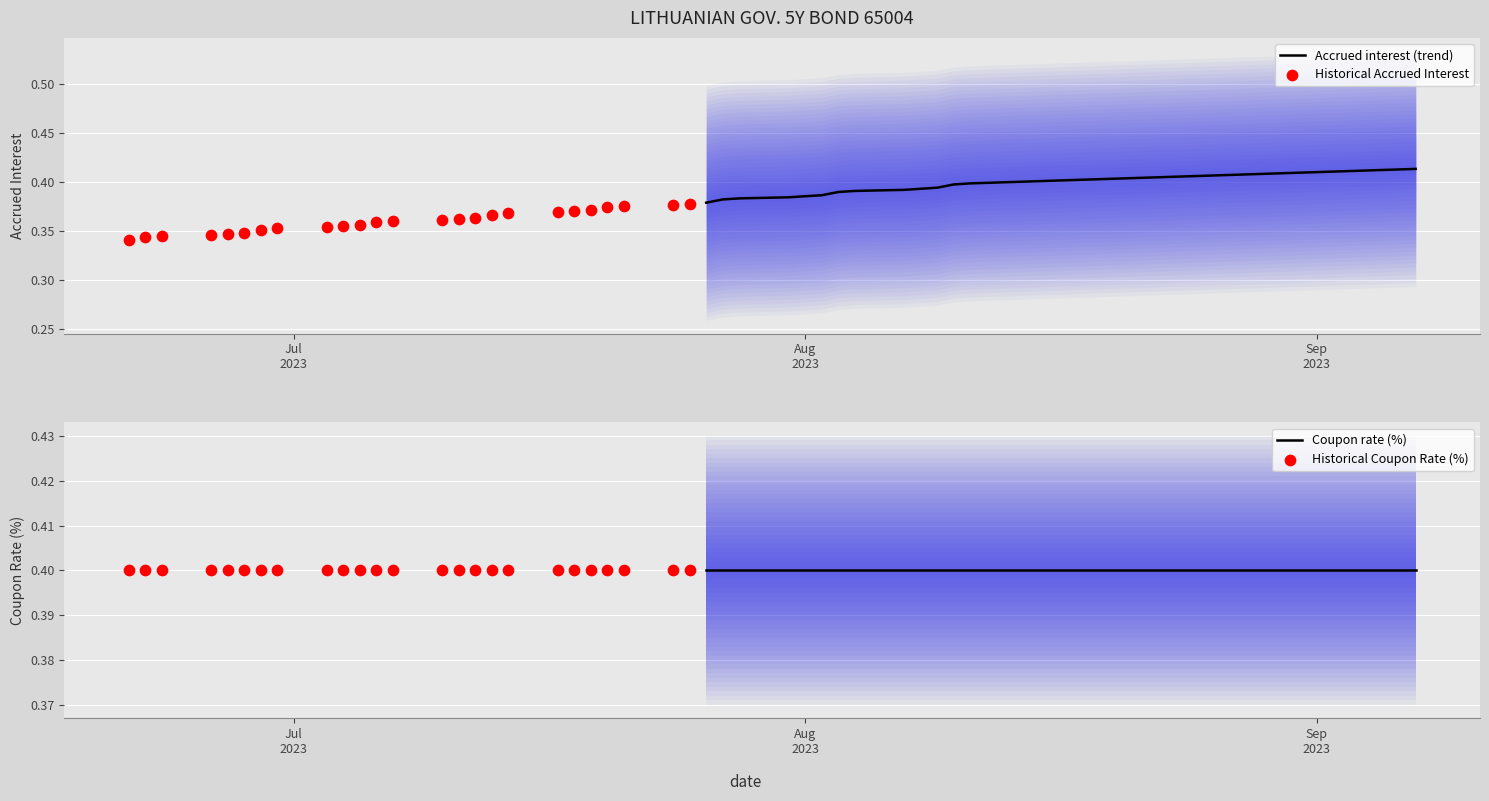

Which series has the largest total across all categories?

Coupon rate (%)